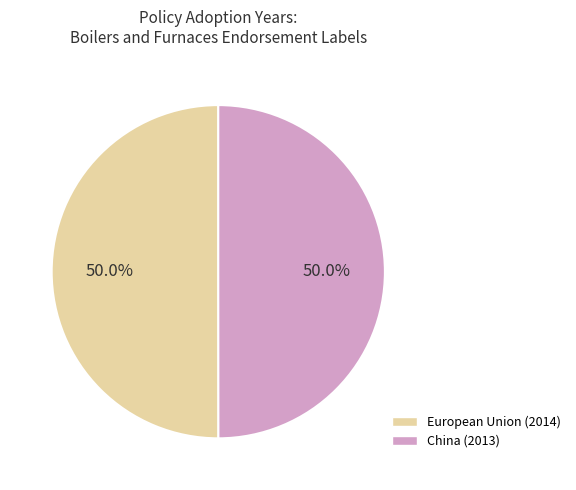

What percentage is the European Union (2014) slice, to the nearest percent?

50%